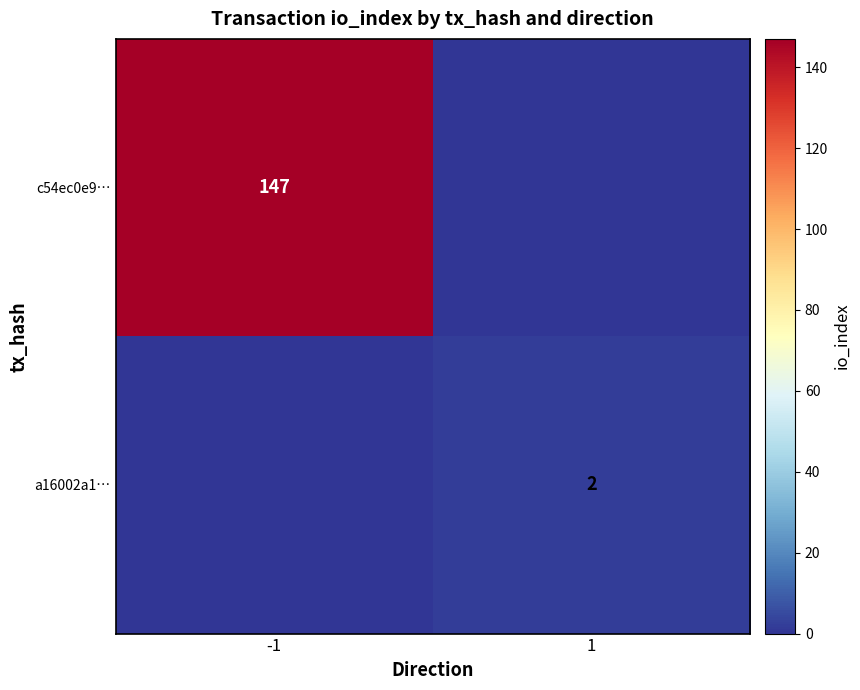

The c54ec0e9… series shows 251 at -1. True or false?

False